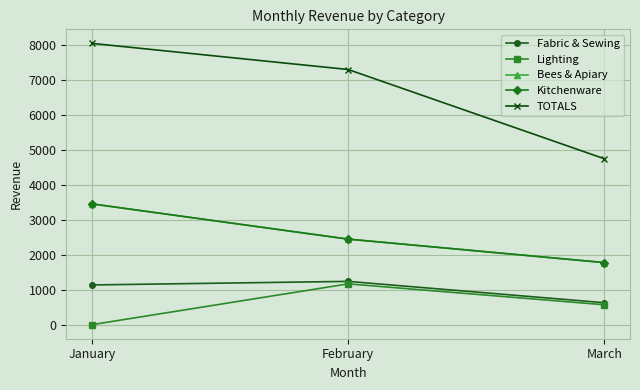

Reading right to left, list all the values displayed in this chart.

Fabric & Sewing: March=627	February=1238	January=1136
Lighting: March=569	February=1167	January=0
Bees & Apiary: March=1775	February=2447	January=3455
Kitchenware: March=1775	February=2447	January=3455
TOTALS: March=4746	February=7299	January=8046